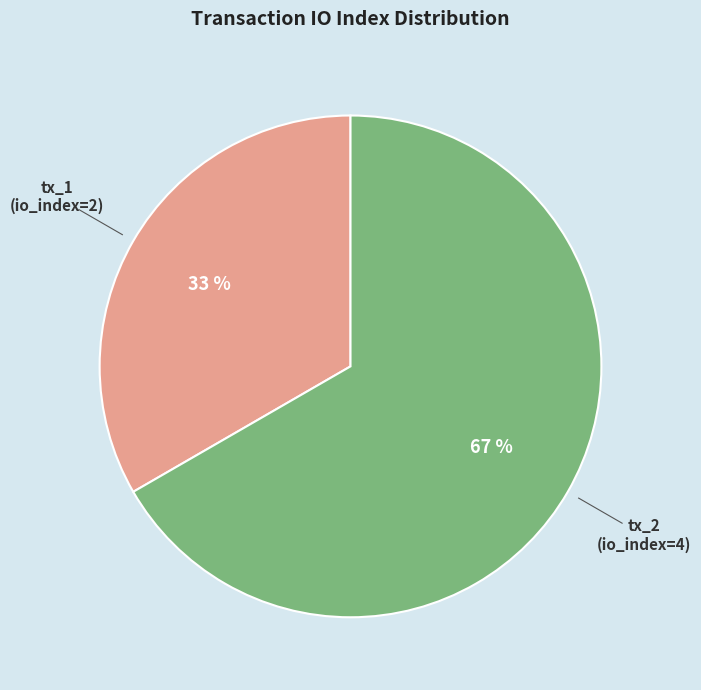

Is there any slice that represents more than half of the pie?

Yes